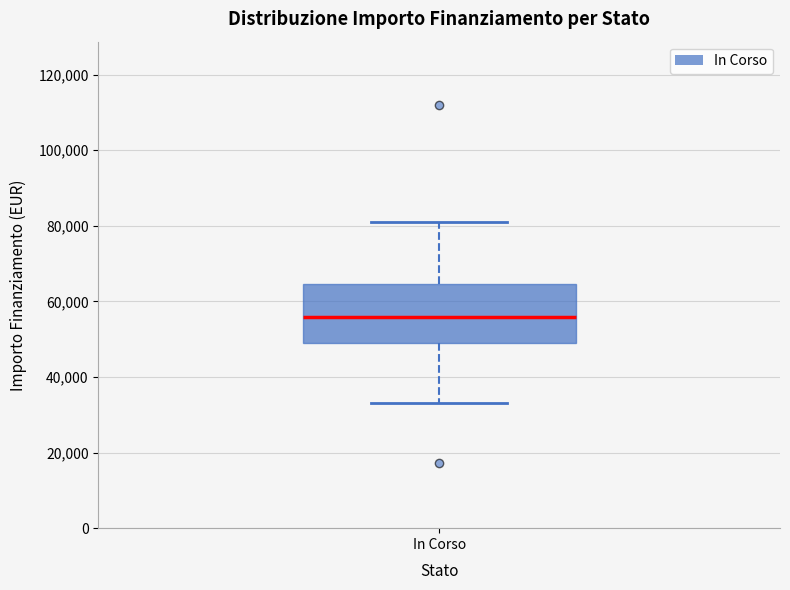

Transcribe this box plot: give where the median line is, the range the box spans, and where the two whiskers end, as read against the y-axis. The values are not printed on the chart, so give them approximately, as read against the axis.

median 56000, box 50000 to 64000, whiskers 32000 to 80000